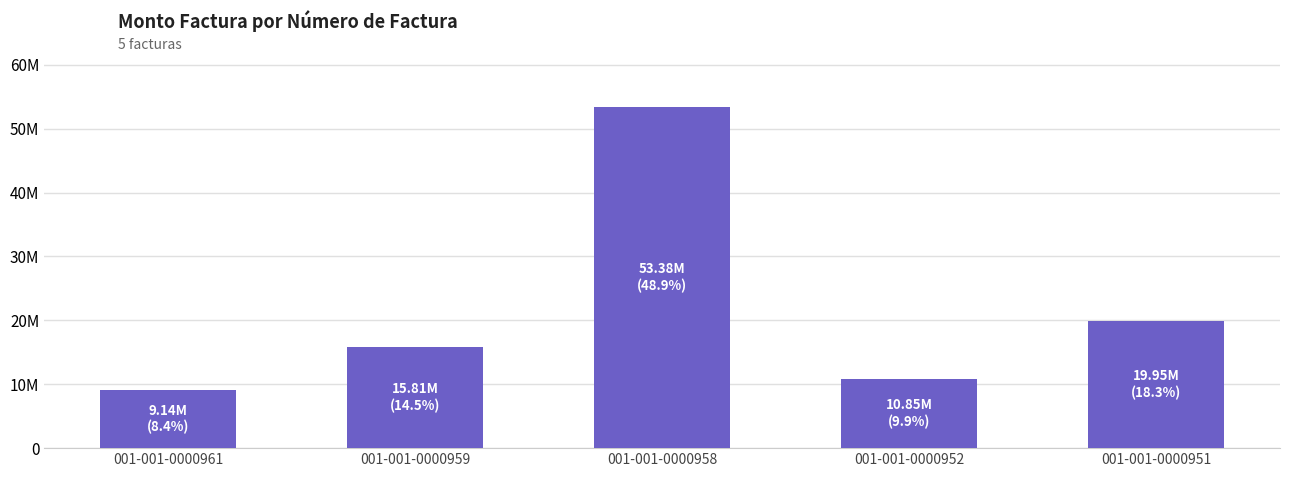

Reading left to right, transcribe all the data shown in this chart.

001-001-0000961=9144000	001-001-0000959=15810000	001-001-0000958=53375000	001-001-0000952=10850000	001-001-0000951=19950000